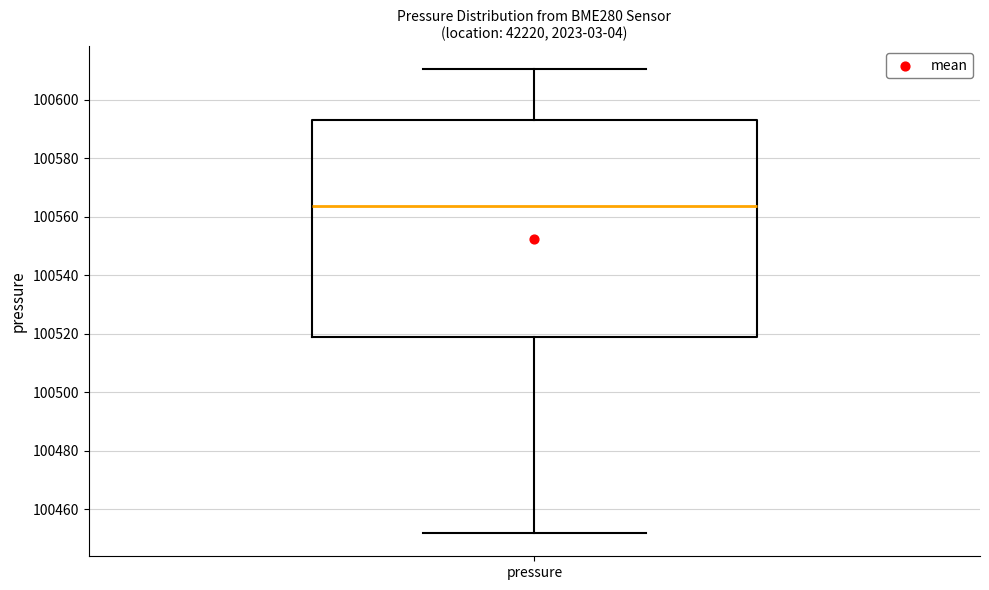

Where is the upper edge of the box for pressure on the y-axis? The values are not printed on the chart, so give them approximately, as read against the axis.

100594